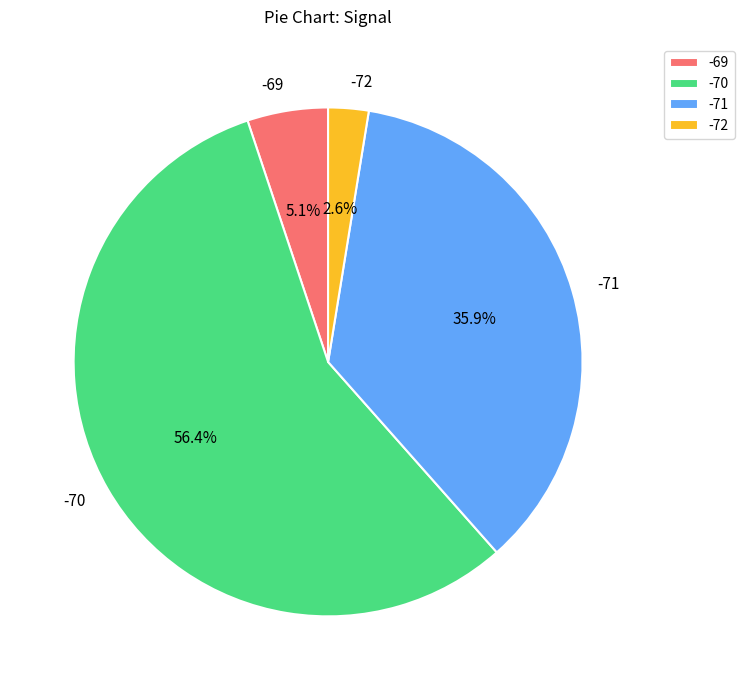

What is the smallest slice in the pie chart?

-72